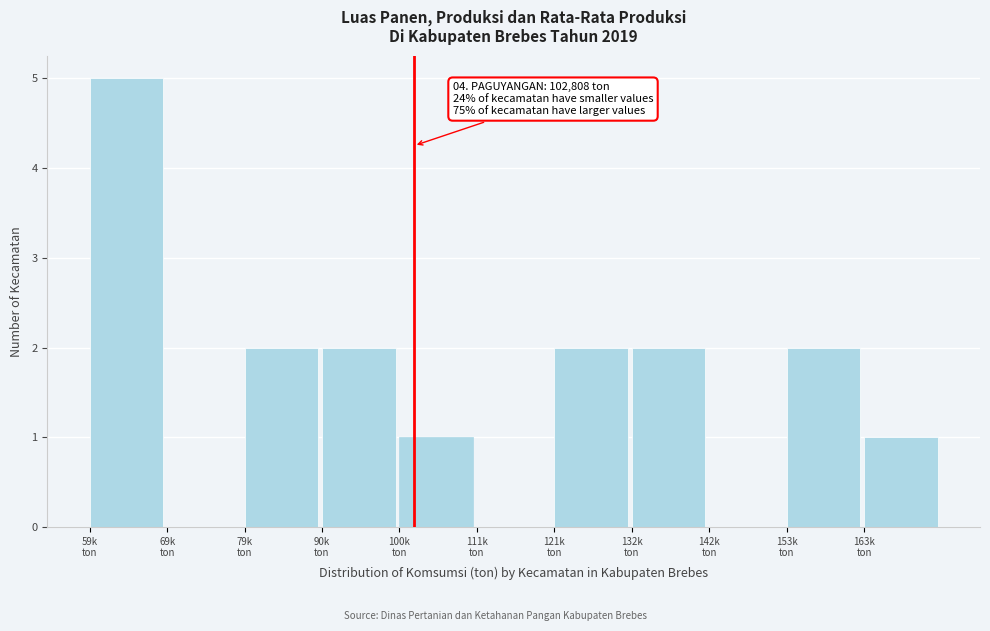

What is the sum of all values?

17